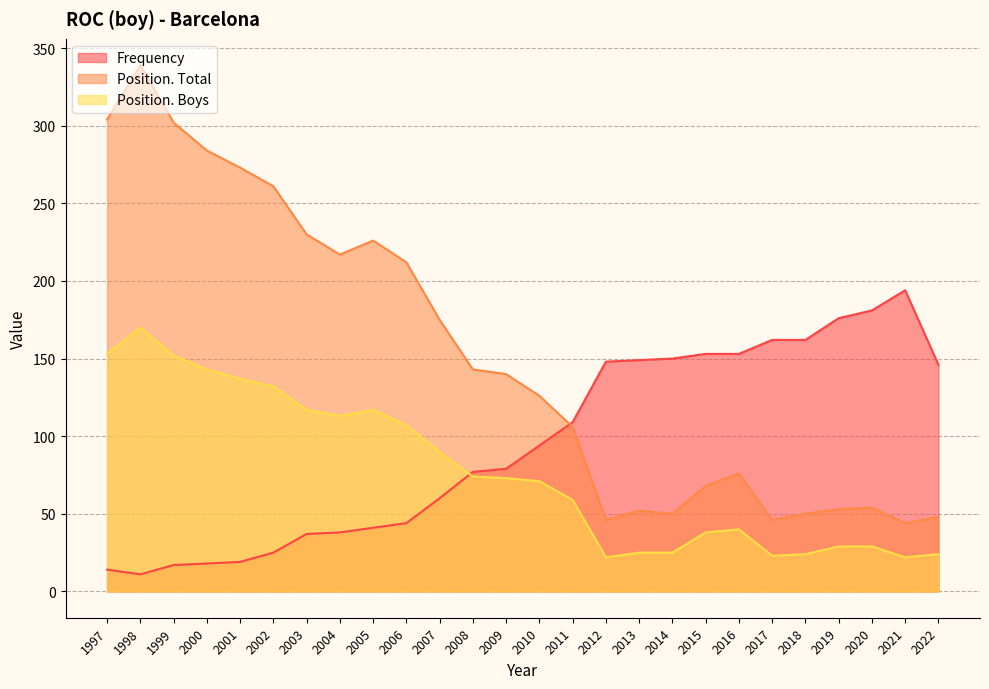

What is the value of the Position. Boys point at the 21st from the left?

23